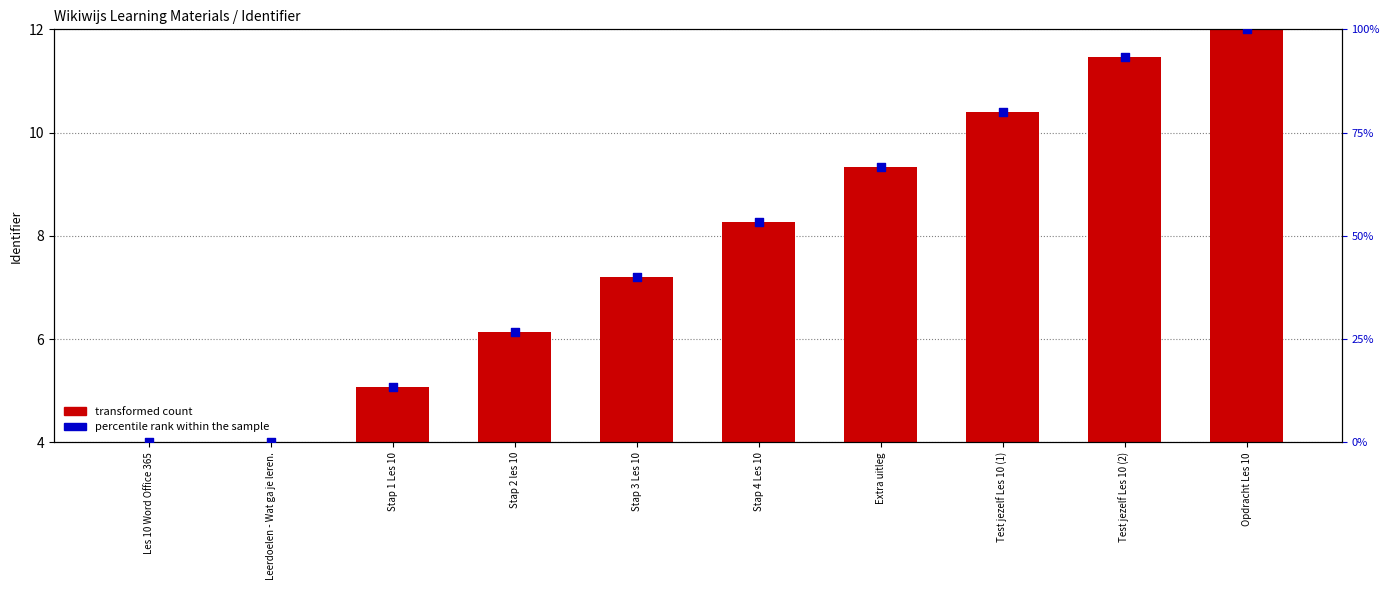

Is the value of transformed count at Extra uitleg greater than the value of percentile rank within the sample at Les 10 Word Office 365?

Yes